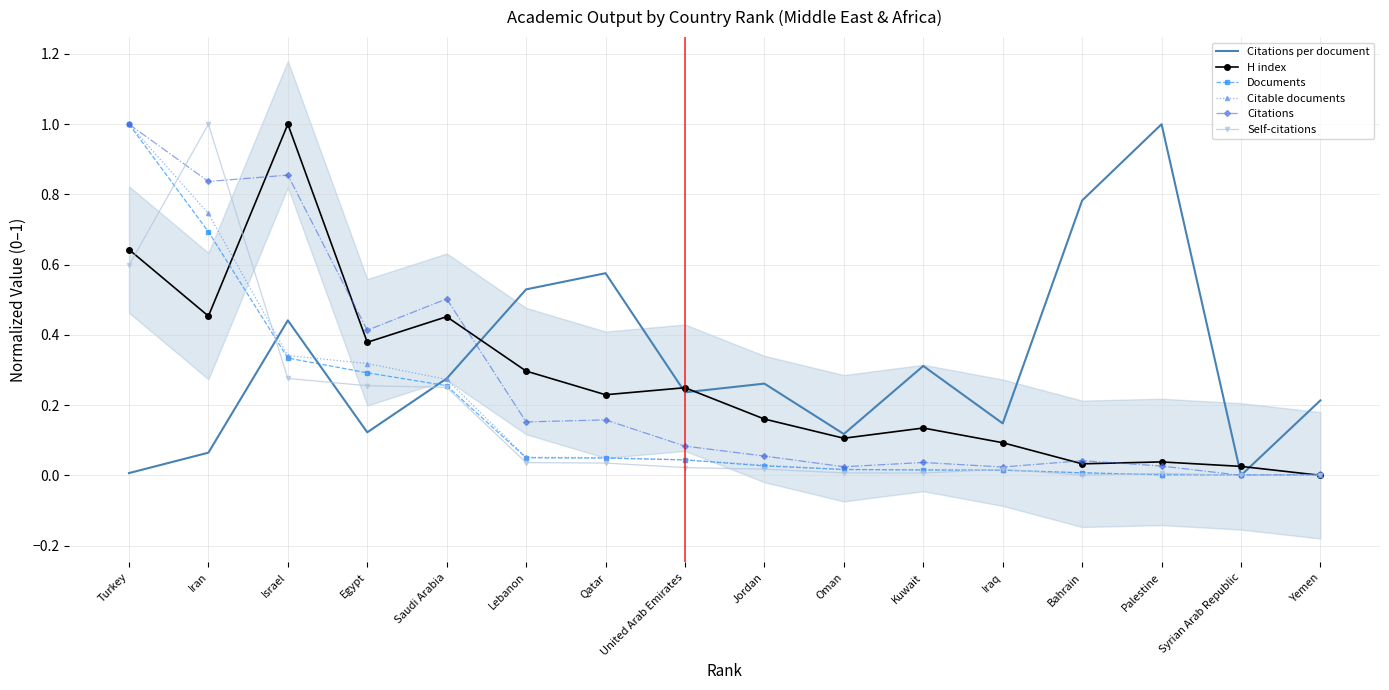

What is the value of the Self-citations point at the 5th from the left?

0.3